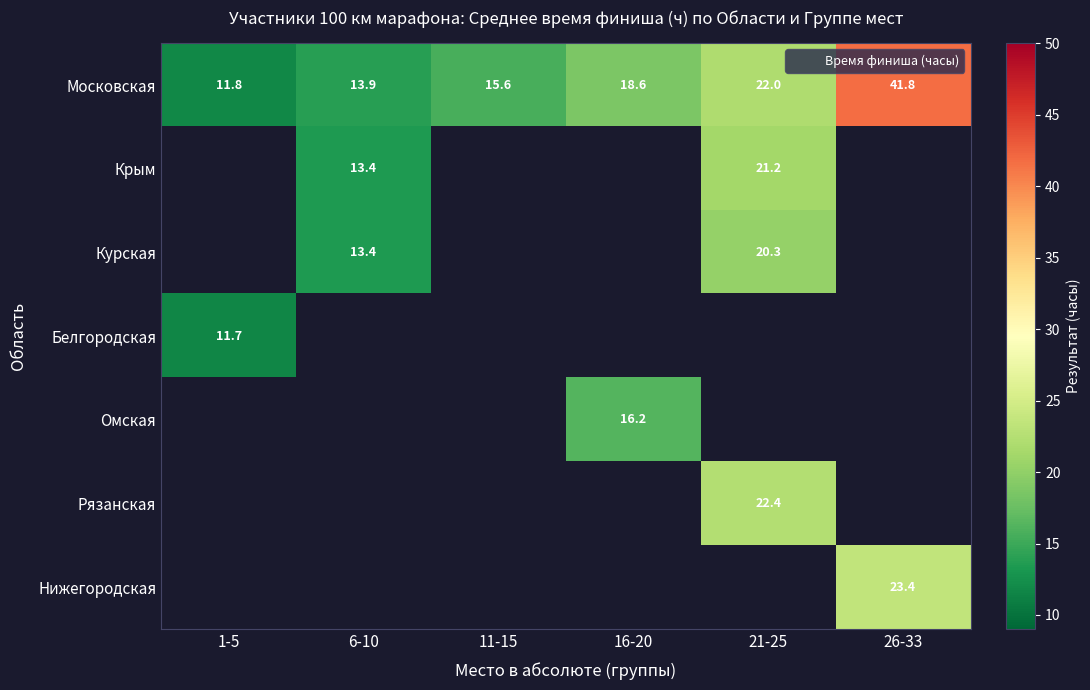

What is the difference between the highest and lowest values at 16-20?

2.4